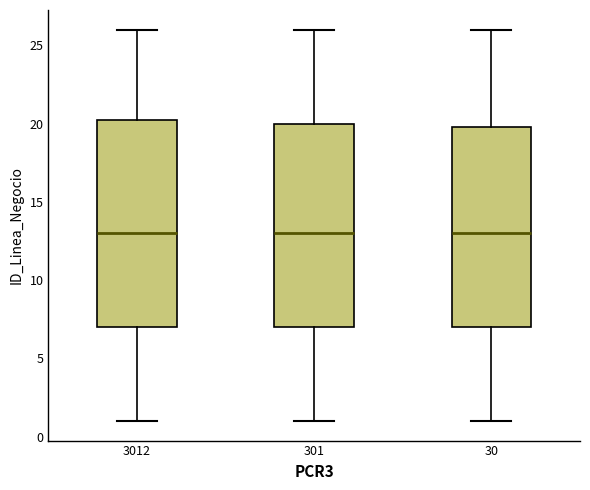

Reading left to right, transcribe this box plot: for each box, give where its median line is, the range the box spans, and where its two whiskers end, as read against the y-axis. The values are not printed on the chart, so give them approximately, as read against the axis.

3012: median 13.0, box 7.0 to 20.5, whiskers 1.0 to 26.0
301: median 13.0, box 7.0 to 20.0, whiskers 1.0 to 26.0
30: median 13.0, box 7.0 to 20.0, whiskers 1.0 to 26.0